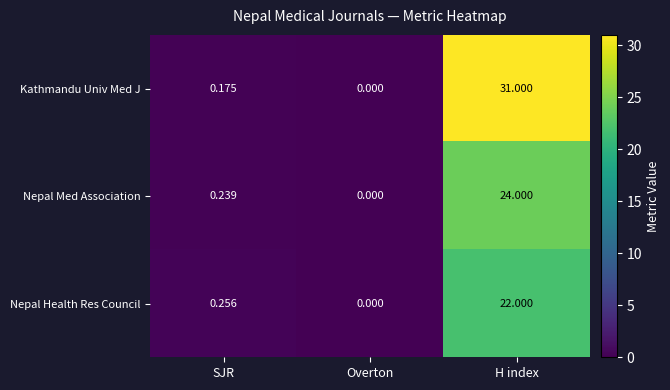

Which series has the largest total across all categories?

Kathmandu Univ Med J